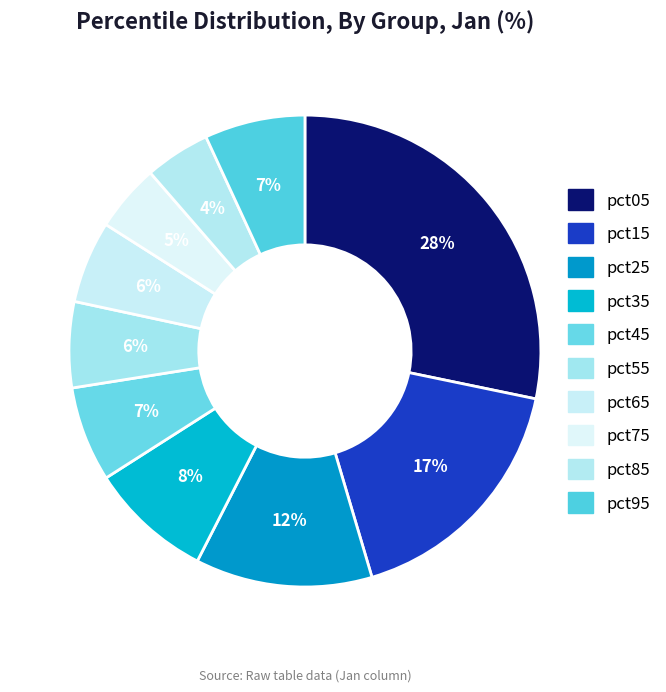

To the nearest percent, what is the combined percentage of pct95 and pct05?

35%